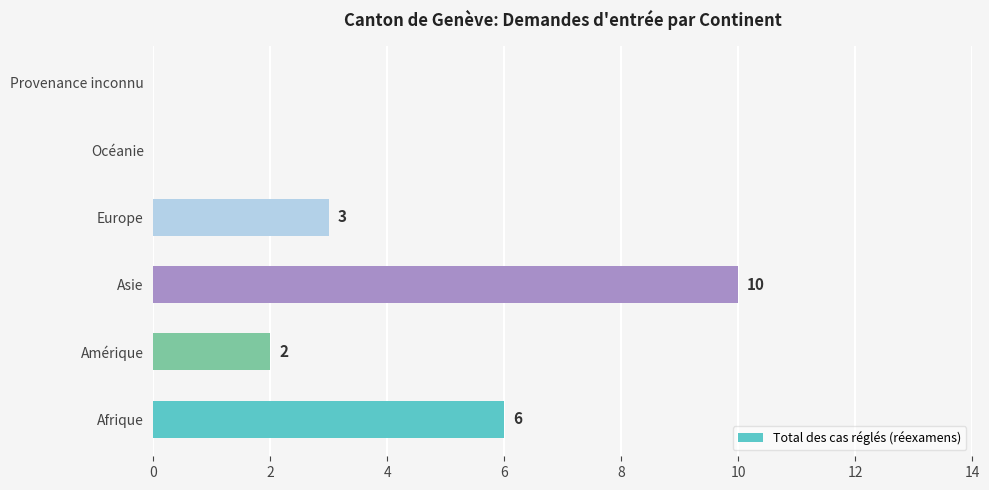

How many distinct data groups are displayed?

1